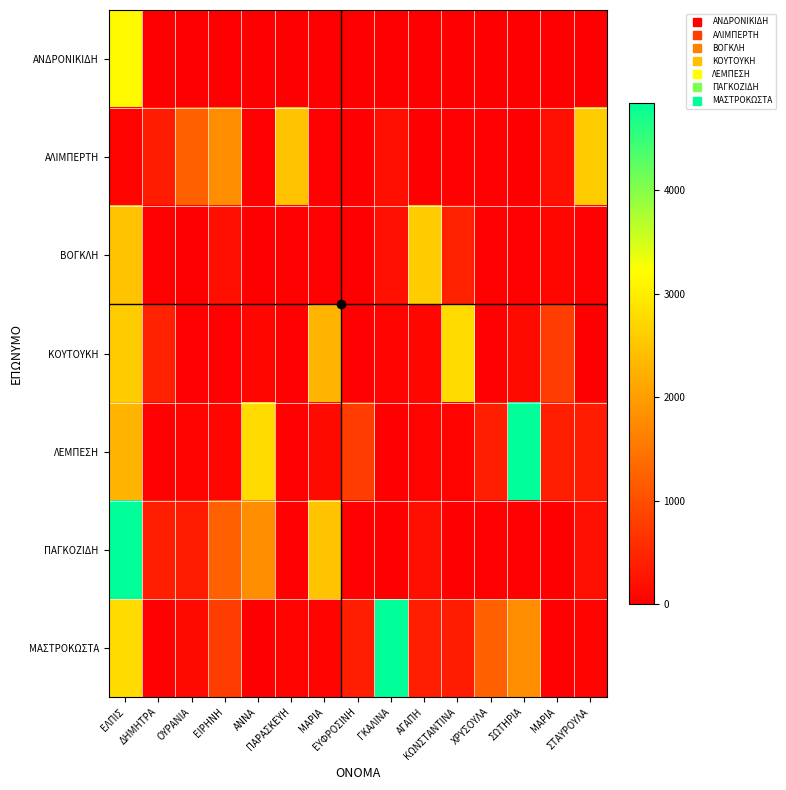

Reading left to right, transcribe all the data shown in this chart.

ΑΝΔΡΟΝΙΚΙΔΗ: ΕΛΠΙΣ=3142	ΔΗΜΗΤΡΑ=0	ΟΥΡΑΝΙΑ=0	ΕΙΡΗΝΗ=0	ΑΝΝΑ=0	ΠΑΡΑΣΚΕΥΗ=0	ΜΑΡΙΑ=0	ΕΥΦΡΟΣΙΝΗ=0	ΓΚΑΛΙΝΑ=0	ΑΓΑΠΗ=0	ΚΩΝΣΤΑΝΤΙΝΑ=0	ΧΡΥΣΟΥΛΑ=0	ΣΩΤΗΡΙΑ=0	ΜΑΡΙΑ=0	ΣΤΑΥΡΟΥΛΑ=0
ΑΛΙΜΠΕΡΤΗ: ΕΛΠΙΣ=50	ΔΗΜΗΤΡΑ=363	ΟΥΡΑΝΙΑ=1213	ΕΙΡΗΝΗ=1788	ΑΝΝΑ=25	ΠΑΡΑΣΚΕΥΗ=2478	ΜΑΡΙΑ=20	ΕΥΦΡΟΣΙΝΗ=15	ΓΚΑΛΙΝΑ=195	ΑΓΑΠΗ=10	ΚΩΝΣΤΑΝΤΙΝΑ=20	ΧΡΥΣΟΥΛΑ=20	ΣΩΤΗΡΙΑ=15	ΜΑΡΙΑ=210	ΣΤΑΥΡΟΥΛΑ=2585
ΒΟΓΚΛΗ: ΕΛΠΙΣ=2478	ΔΗΜΗΤΡΑ=20	ΟΥΡΑΝΙΑ=15	ΕΙΡΗΝΗ=195	ΑΝΝΑ=10	ΠΑΡΑΣΚΕΥΗ=20	ΜΑΡΙΑ=20	ΕΥΦΡΟΣΙΝΗ=15	ΓΚΑΛΙΝΑ=210	ΑΓΑΠΗ=2585	ΚΩΝΣΤΑΝΤΙΝΑ=428	ΧΡΥΣΟΥΛΑ=35	ΣΩΤΗΡΙΑ=35	ΜΑΡΙΑ=80	ΣΤΑΥΡΟΥΛΑ=35
ΚΟΥΤΟΥΚΗ: ΕΛΠΙΣ=2585	ΔΗΜΗΤΡΑ=428	ΟΥΡΑΝΙΑ=35	ΕΙΡΗΝΗ=35	ΑΝΝΑ=80	ΠΑΡΑΣΚΕΥΗ=35	ΜΑΡΙΑ=2298	ΕΥΦΡΟΣΙΝΗ=25	ΓΚΑΛΙΝΑ=50	ΑΓΑΠΗ=90	ΚΩΝΣΤΑΝΤΙΝΑ=2763	ΧΡΥΣΟΥΛΑ=20	ΣΩΤΗΡΙΑ=144	ΜΑΡΙΑ=783	ΣΤΑΥΡΟΥΛΑ=10
ΛΕΜΠΕΣΗ: ΕΛΠΙΣ=2298	ΔΗΜΗΤΡΑ=25	ΟΥΡΑΝΙΑ=50	ΕΙΡΗΝΗ=90	ΑΝΝΑ=2763	ΠΑΡΑΣΚΕΥΗ=20	ΜΑΡΙΑ=144	ΕΥΦΡΟΣΙΝΗ=783	ΓΚΑΛΙΝΑ=10	ΑΓΑΠΗ=42	ΚΩΝΣΤΑΝΤΙΝΑ=45	ΧΡΥΣΟΥΛΑ=383	ΣΩΤΗΡΙΑ=4843	ΜΑΡΙΑ=388	ΣΤΑΥΡΟΥΛΑ=363
ΠΑΓΚΟΖΙΔΗ: ΕΛΠΙΣ=4843	ΔΗΜΗΤΡΑ=388	ΟΥΡΑΝΙΑ=363	ΕΙΡΗΝΗ=1213	ΑΝΝΑ=1788	ΠΑΡΑΣΚΕΥΗ=25	ΜΑΡΙΑ=2478	ΕΥΦΡΟΣΙΝΗ=20	ΓΚΑΛΙΝΑ=15	ΑΓΑΠΗ=195	ΚΩΝΣΤΑΝΤΙΝΑ=10	ΧΡΥΣΟΥΛΑ=20	ΣΩΤΗΡΙΑ=20	ΜΑΡΙΑ=15	ΣΤΑΥΡΟΥΛΑ=210
ΜΑΣΤΡΟΚΩΣΤΑ: ΕΛΠΙΣ=2763	ΔΗΜΗΤΡΑ=20	ΟΥΡΑΝΙΑ=144	ΕΙΡΗΝΗ=783	ΑΝΝΑ=10	ΠΑΡΑΣΚΕΥΗ=42	ΜΑΡΙΑ=45	ΕΥΦΡΟΣΙΝΗ=383	ΓΚΑΛΙΝΑ=4843	ΑΓΑΠΗ=388	ΚΩΝΣΤΑΝΤΙΝΑ=363	ΧΡΥΣΟΥΛΑ=1213	ΣΩΤΗΡΙΑ=1788	ΜΑΡΙΑ=25	ΣΤΑΥΡΟΥΛΑ=50